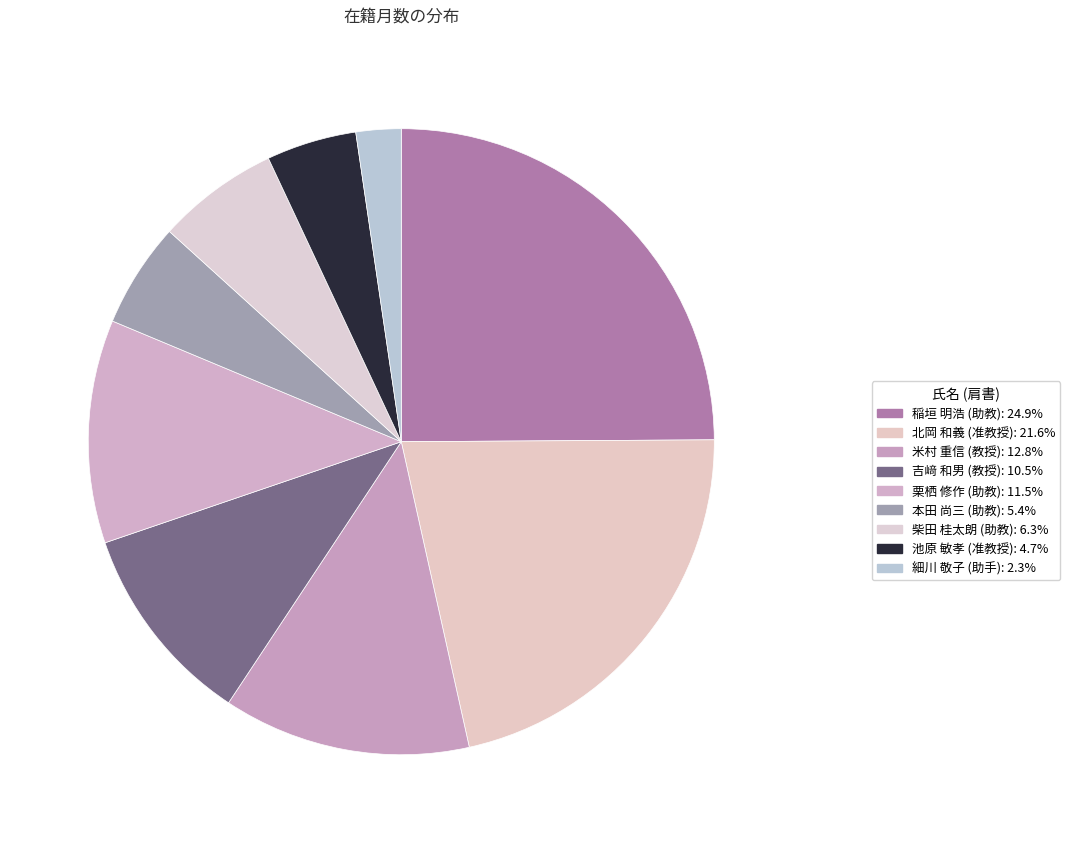

To the nearest percent, what percentage of the pie is 北岡 和義 (准教授)?

22%